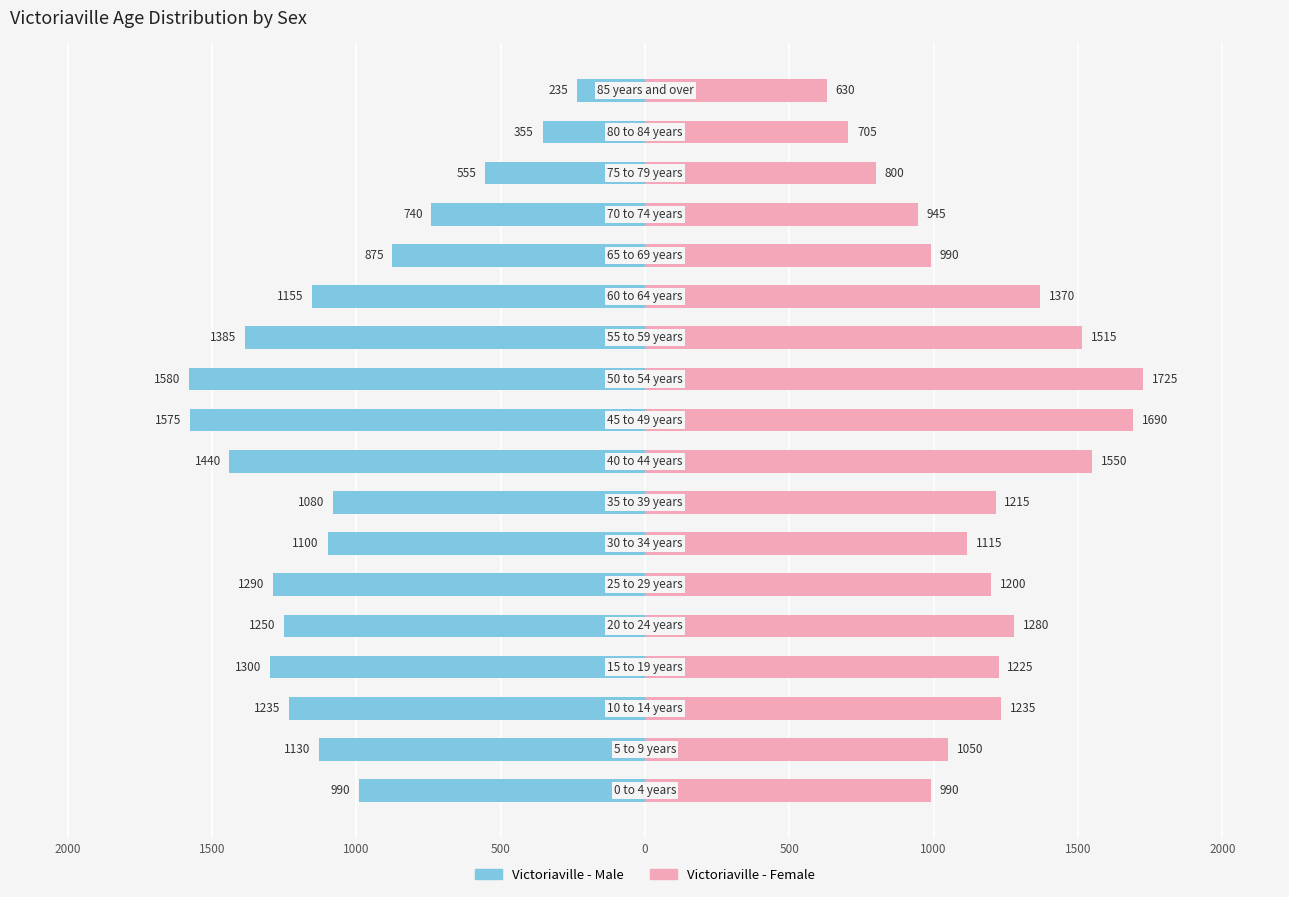

List the series in order of their overall mean, highest first.

Victoriaville - Female, Victoriaville - Male